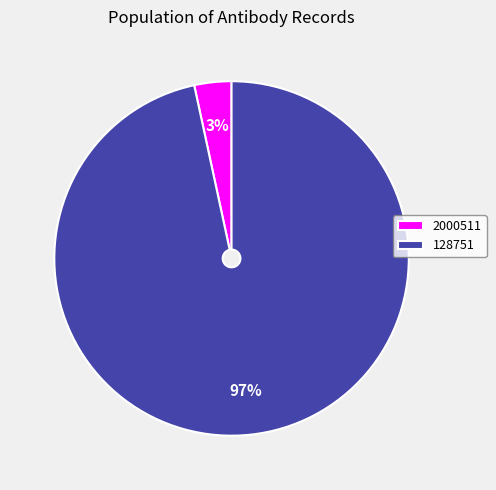

Is the sum of 2000511 and 128751 greater than half?

Yes